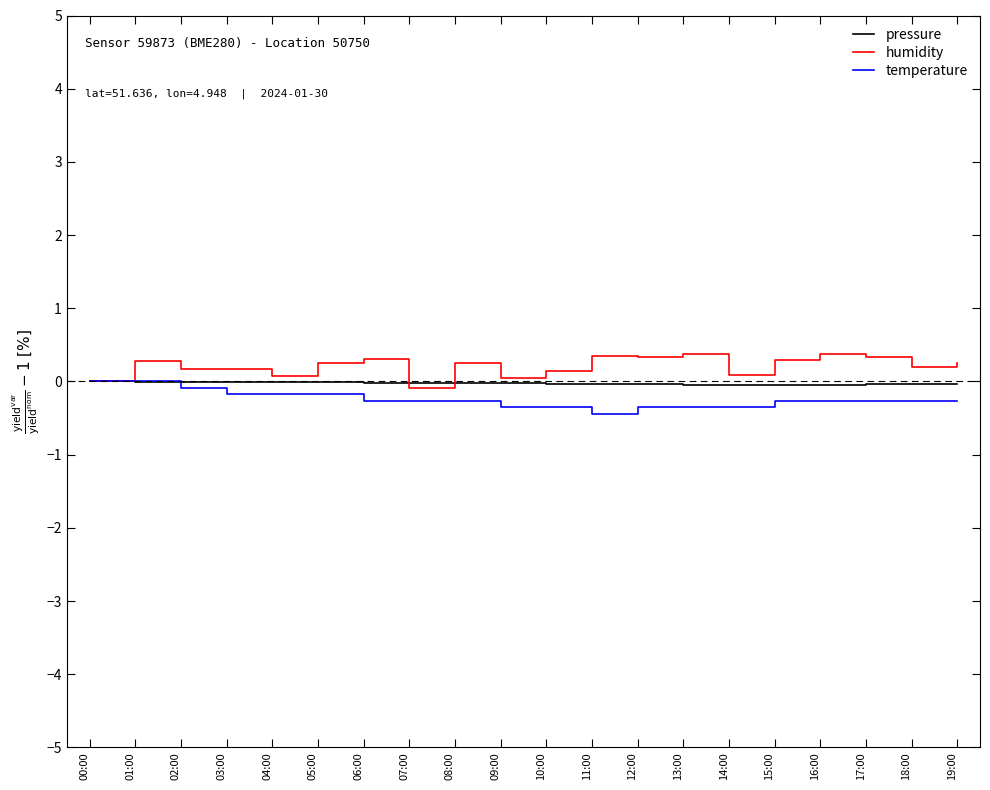

What position from the left is 03:00?

4